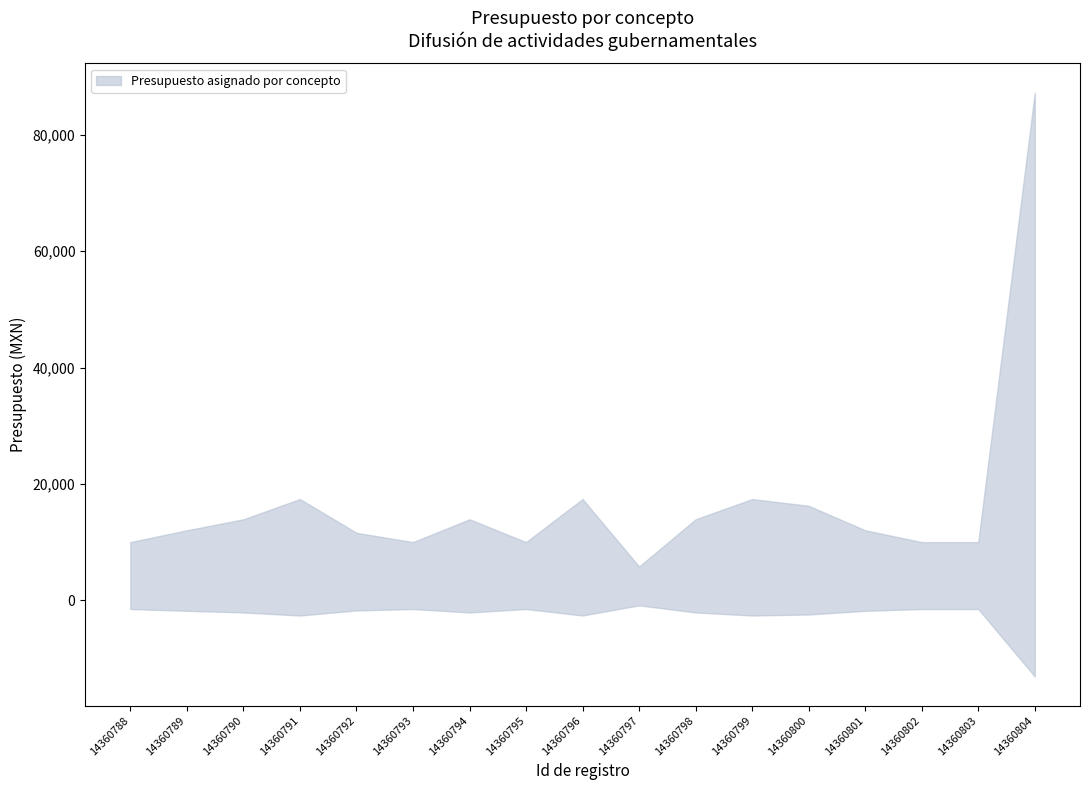

What is the difference between the second highest and minimum values in the Presupuesto asignado por concepto series?

11600